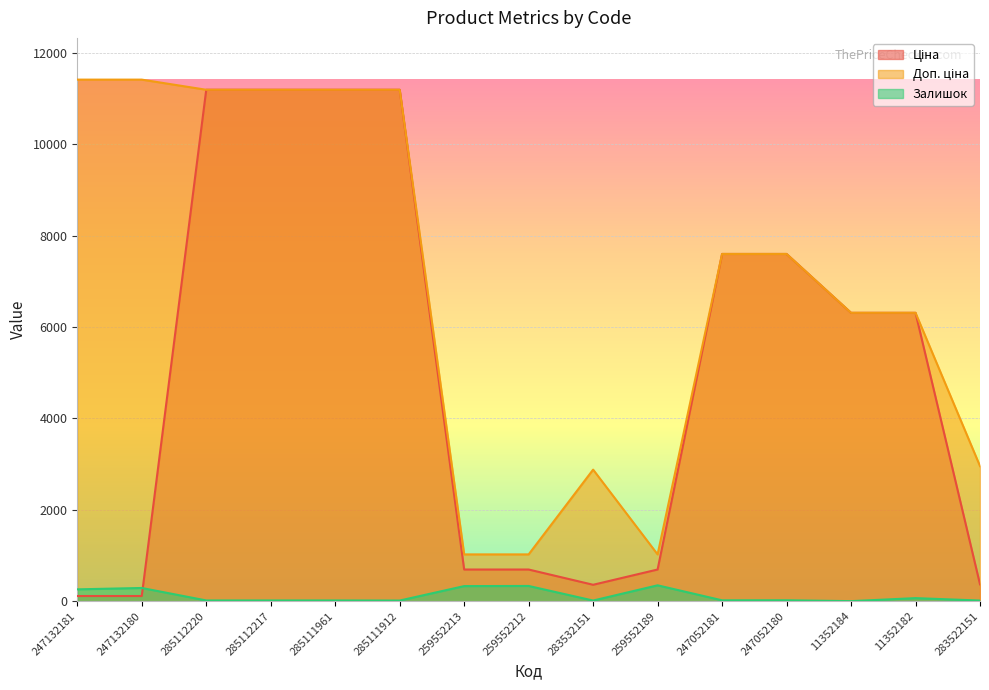

The value of Залишок at 259552189 is 468.1. True or false?

False